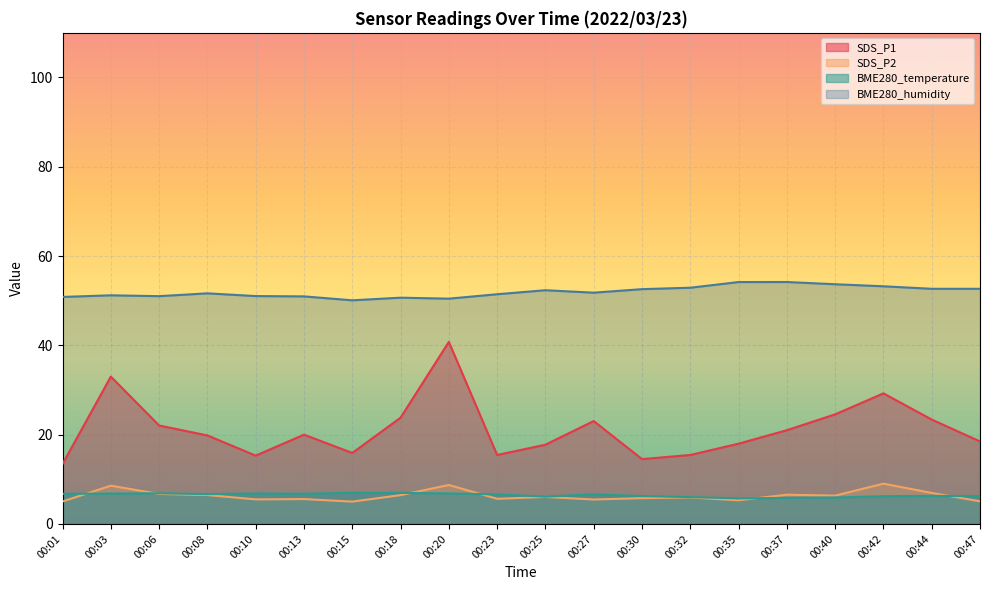

Which series has the largest total across all categories?

BME280_humidity